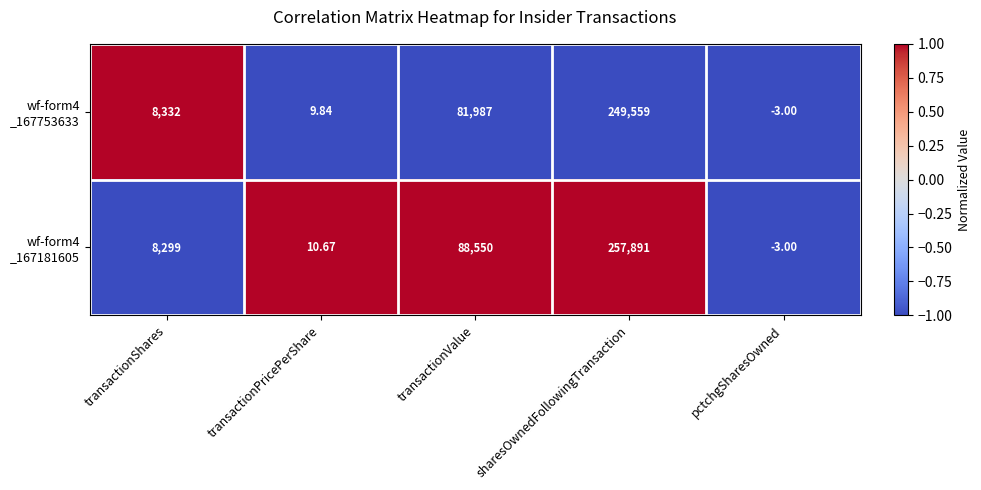

At which category is the sum across all series the highest?

sharesOwnedFollowingTransaction